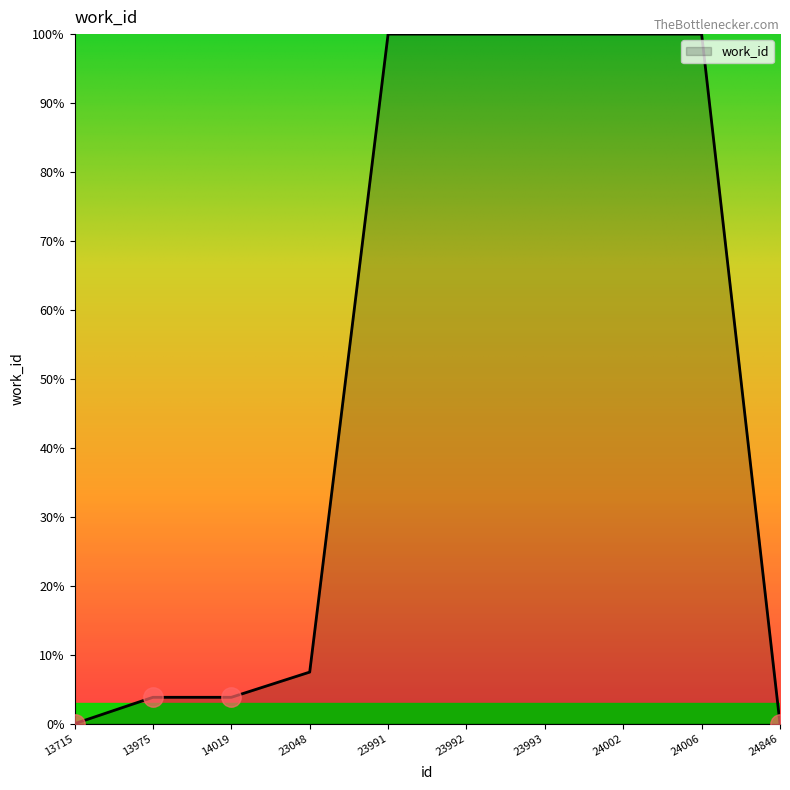

Approximately how many times larger is the value at 23991 compared to 24006?

1.0